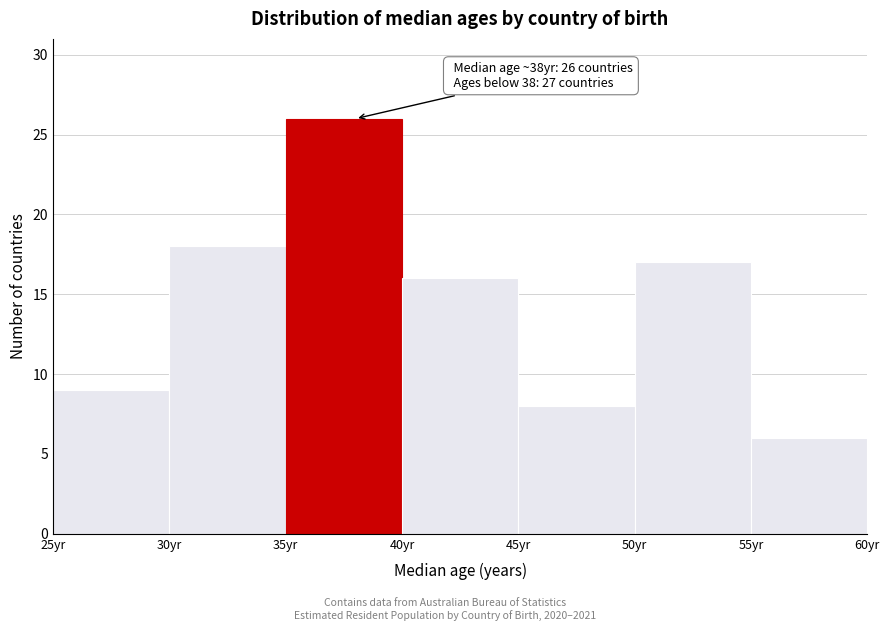

Which range on the x-axis has the tallest bar?

35 to 40